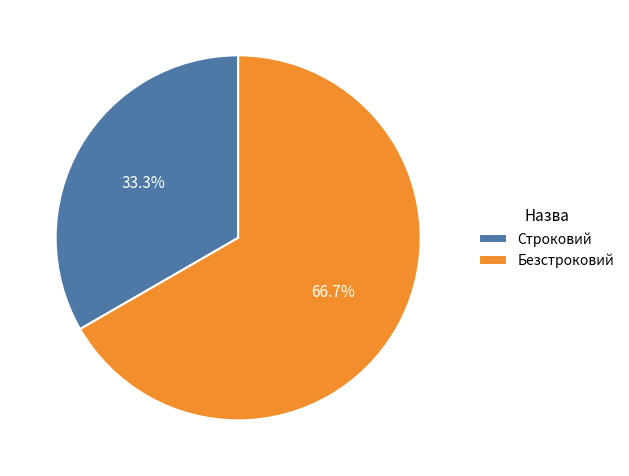

How many segments does this pie chart have?

2